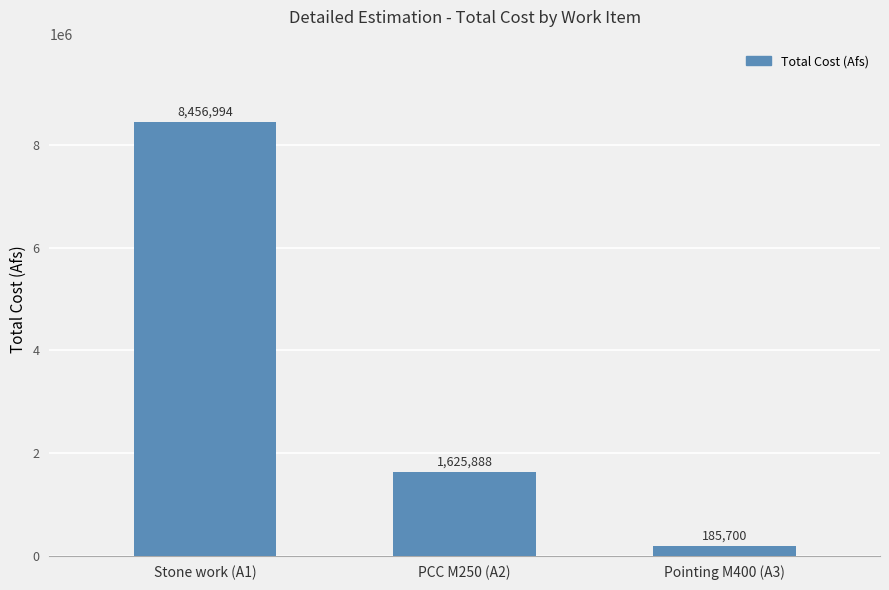

Are the bars grouped side by side (vs. stacked)?

No